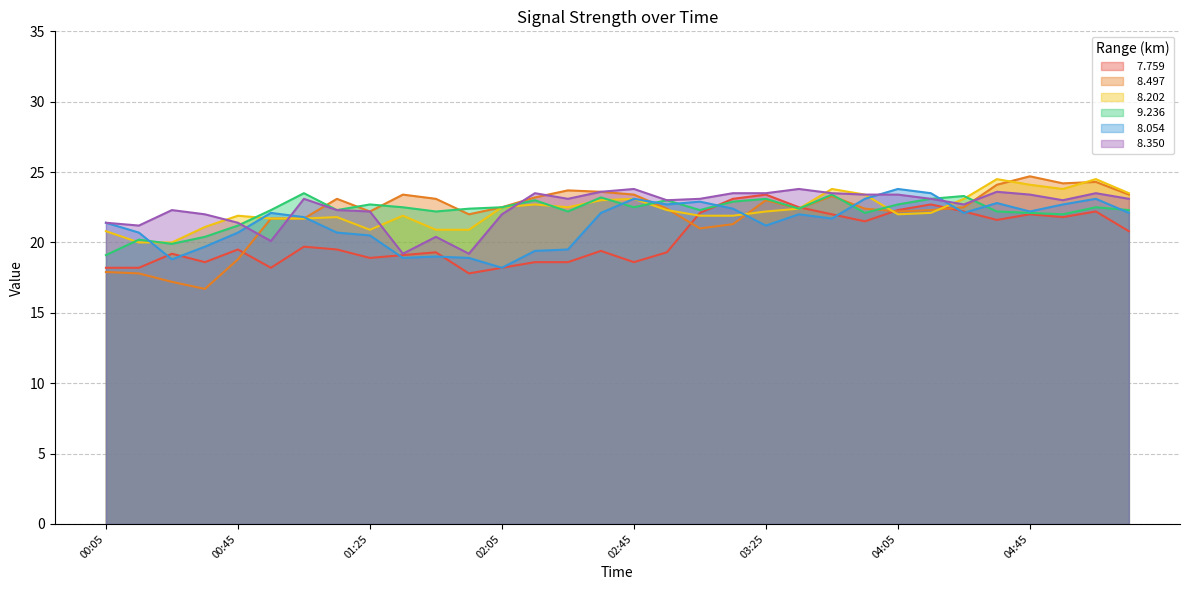

How many lines are shown in the chart?

6